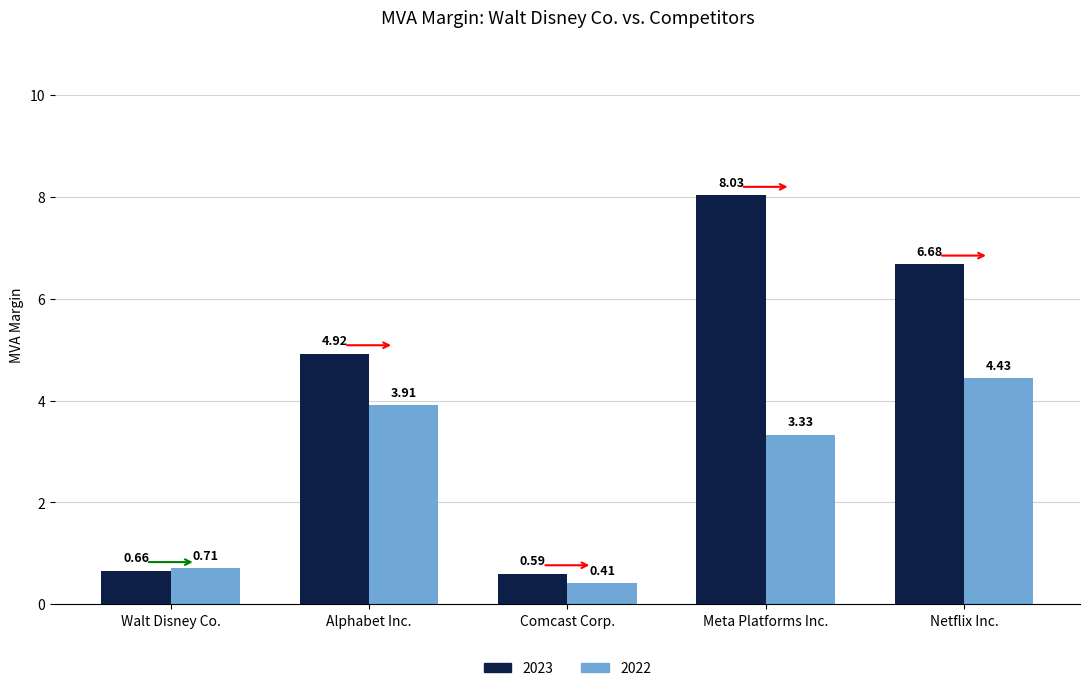

How many groups of bars are there?

5